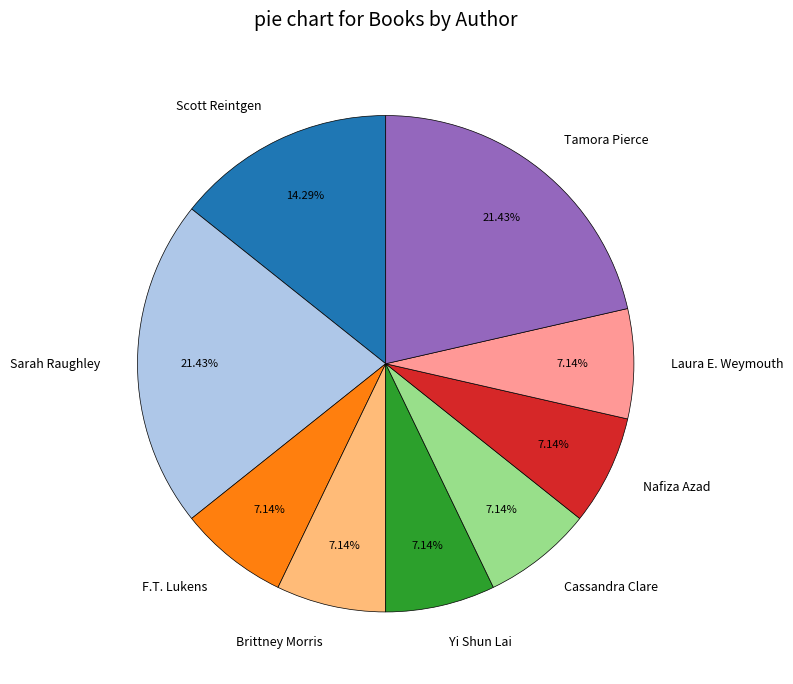

The Yi Shun Lai slice represents 7% of the pie. True or false?

True